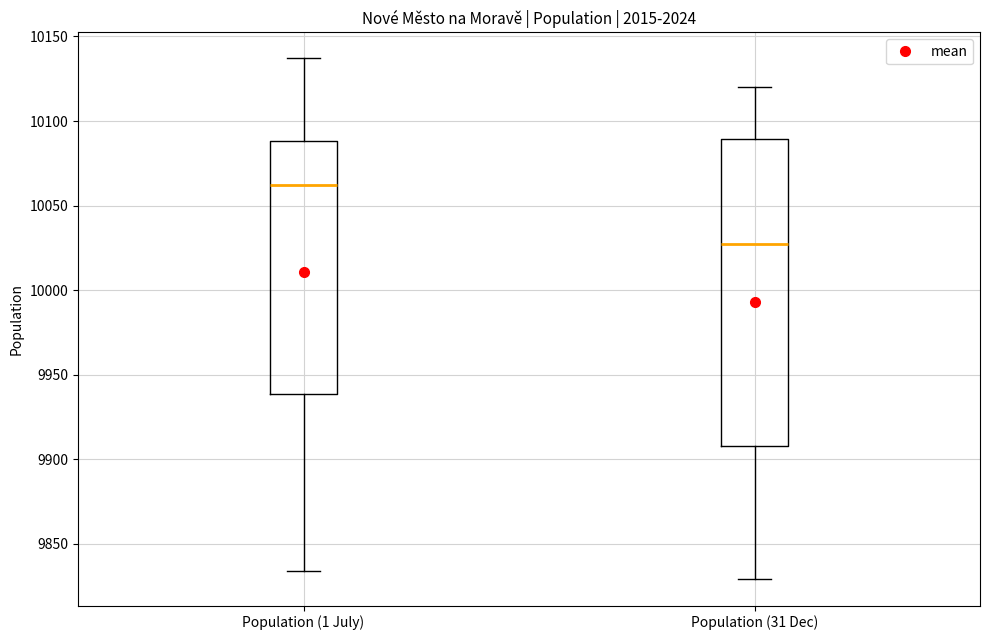

Which box has the lowest median line?

Population (31 Dec)